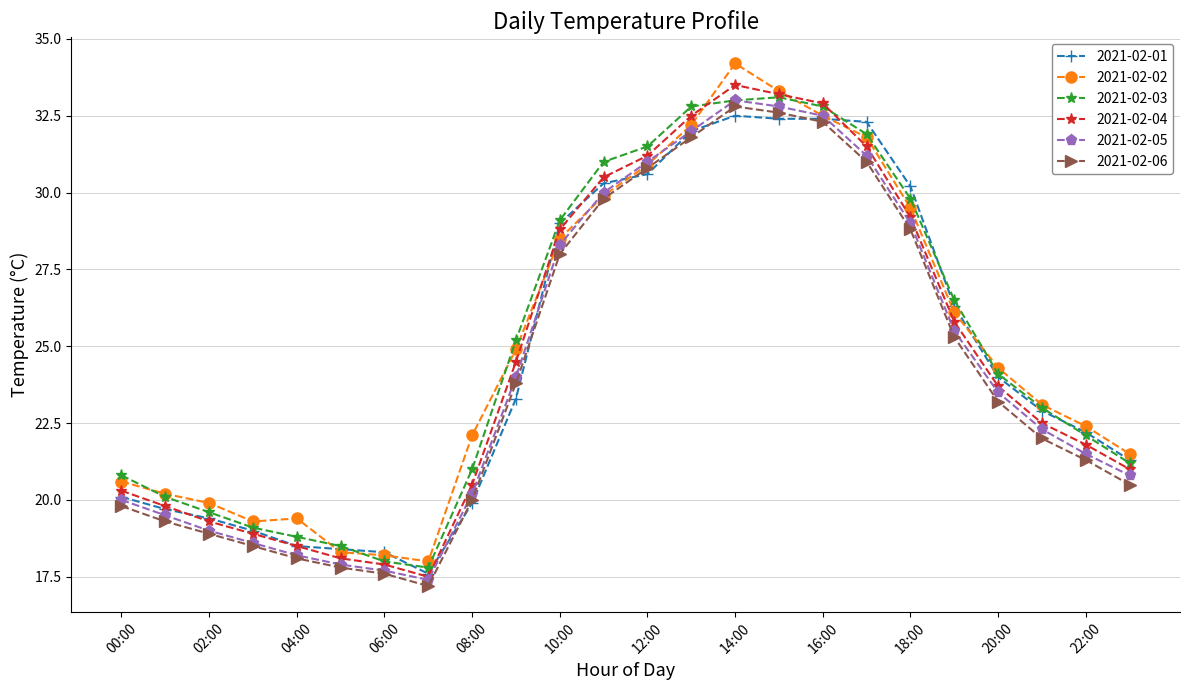

What is the difference between the maximum and minimum values in the 2021-02-06 series?

15.6